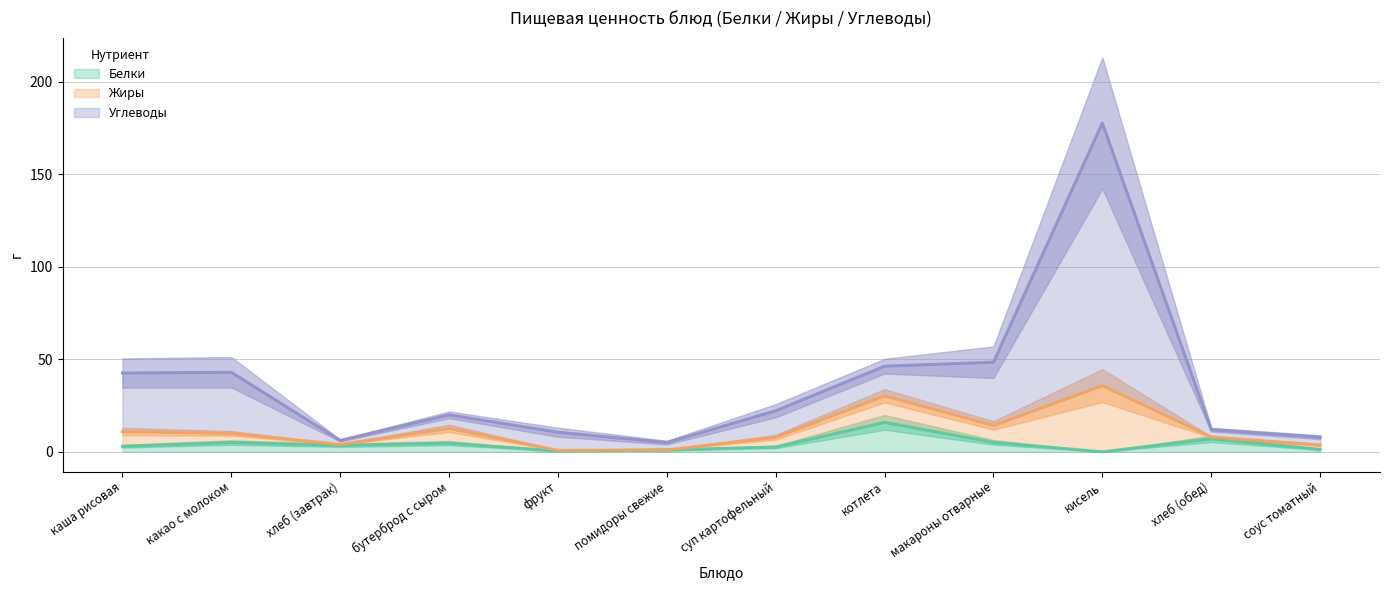

How many interior local valleys does the Углеводы series have?

2